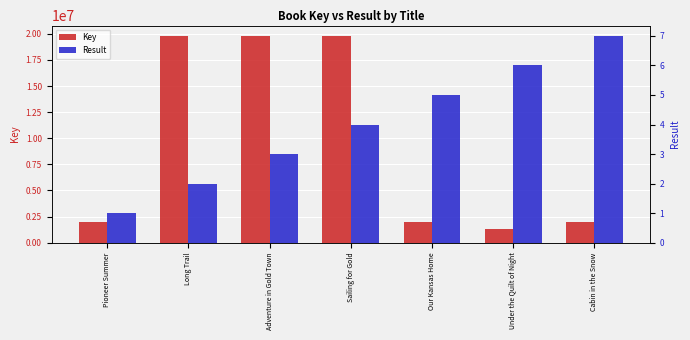

Count the Result values in the range 2 to 6.

5